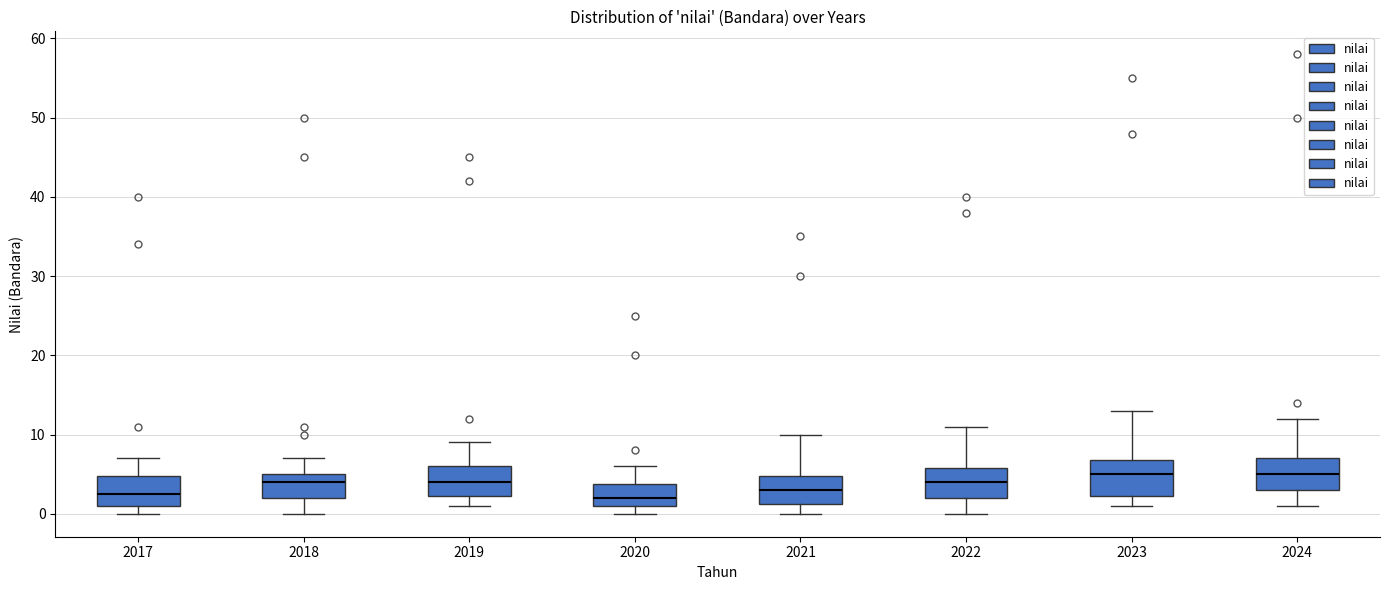

Reading left to right, read every box against the y-axis: the position of its median line, the range the box covers, and the ends of its whiskers. The values are not printed on the chart, so give them approximately, as read against the axis.

2017: median 3, box 1 to 5, whiskers 0 to 7
2018: median 4, box 2 to 5, whiskers 0 to 7
2019: median 4, box 2 to 6, whiskers 1 to 9
2020: median 2, box 1 to 4, whiskers 0 to 6
2021: median 3, box 1 to 5, whiskers 0 to 10
2022: median 4, box 2 to 6, whiskers 0 to 11
2023: median 5, box 2 to 7, whiskers 1 to 13
2024: median 5, box 3 to 7, whiskers 1 to 12